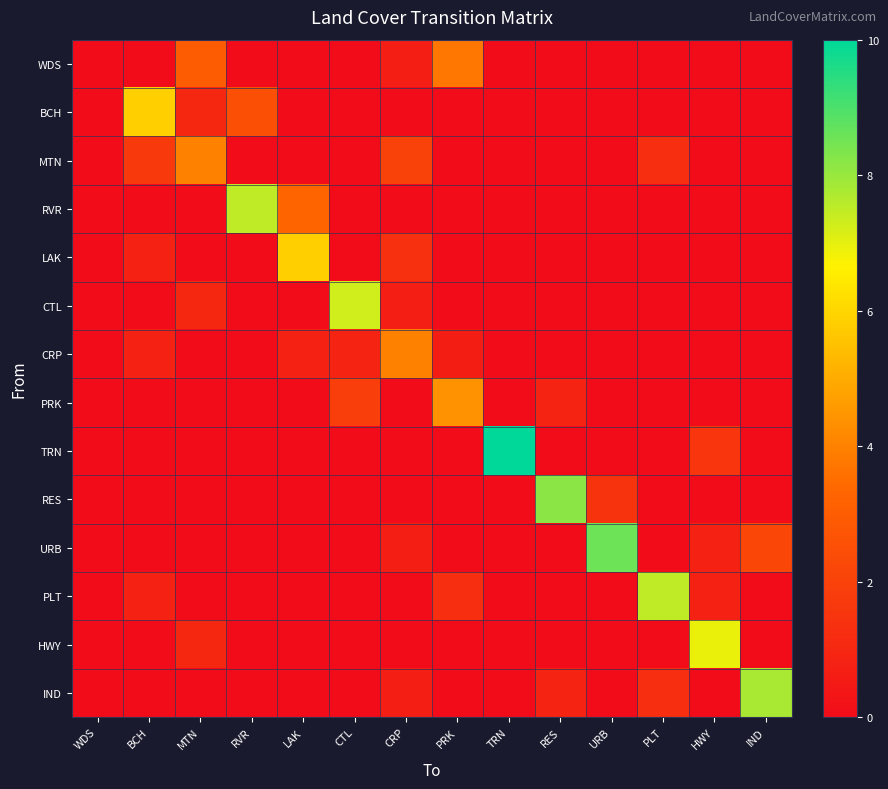

Reading right to left, what are all the values shown in this chart?

WDS: IND=0.0	HWY=0.0	PLT=0.0	URB=0.0	RES=0.0	TRN=0.0	PRK=3.8	CRP=0.7	CTL=0.0	LAK=0.0	RVR=0.0	MTN=3.0	BCH=0.0	WDS=0.0
BCH: IND=0.0	HWY=0.0	PLT=0.0	URB=0.0	RES=0.0	TRN=0.0	PRK=0.0	CRP=0.0	CTL=0.0	LAK=0.0	RVR=2.5	MTN=1.0	BCH=5.8	WDS=0.0
MTN: IND=0.0	HWY=0.0	PLT=1.2	URB=0.0	RES=0.0	TRN=0.0	PRK=0.0	CRP=2.0	CTL=0.0	LAK=0.0	RVR=0.0	MTN=4.0	BCH=1.7	WDS=0.0
RVR: IND=0.0	HWY=0.0	PLT=0.0	URB=0.0	RES=0.0	TRN=0.0	PRK=0.0	CRP=0.0	CTL=0.0	LAK=3.3	RVR=7.5	MTN=0.0	BCH=0.0	WDS=0.0
LAK: IND=0.0	HWY=0.0	PLT=0.0	URB=0.0	RES=0.0	TRN=0.0	PRK=0.0	CRP=1.3	CTL=0.0	LAK=5.8	RVR=0.0	MTN=0.0	BCH=0.8	WDS=0.0
CTL: IND=0.0	HWY=0.0	PLT=0.0	URB=0.0	RES=0.0	TRN=0.0	PRK=0.0	CRP=0.7	CTL=7.3	LAK=0.0	RVR=0.0	MTN=1.0	BCH=0.0	WDS=0.0
CRP: IND=0.0	HWY=0.0	PLT=0.0	URB=0.0	RES=0.0	TRN=0.0	PRK=0.6	CRP=4.0	CTL=0.9	LAK=0.8	RVR=0.0	MTN=0.0	BCH=0.8	WDS=0.0
PRK: IND=0.0	HWY=0.0	PLT=0.0	URB=0.0	RES=0.9	TRN=0.0	PRK=4.4	CRP=0.0	CTL=1.8	LAK=0.0	RVR=0.0	MTN=0.0	BCH=0.0	WDS=0.0
TRN: IND=0.0	HWY=1.5	PLT=0.0	URB=0.0	RES=0.0	TRN=10.0	PRK=0.0	CRP=0.0	CTL=0.0	LAK=0.0	RVR=0.0	MTN=0.0	BCH=0.0	WDS=0.0
RES: IND=0.0	HWY=0.0	PLT=0.0	URB=1.4	RES=8.2	TRN=0.0	PRK=0.0	CRP=0.0	CTL=0.0	LAK=0.0	RVR=0.0	MTN=0.0	BCH=0.0	WDS=0.0
URB: IND=2.2	HWY=0.8	PLT=0.0	URB=8.6	RES=0.0	TRN=0.0	PRK=0.0	CRP=0.7	CTL=0.0	LAK=0.0	RVR=0.0	MTN=0.0	BCH=0.0	WDS=0.0
PLT: IND=0.0	HWY=0.8	PLT=7.5	URB=0.0	RES=0.0	TRN=0.0	PRK=1.2	CRP=0.0	CTL=0.0	LAK=0.0	RVR=0.0	MTN=0.0	BCH=0.8	WDS=0.0
HWY: IND=0.0	HWY=6.9	PLT=0.0	URB=0.0	RES=0.0	TRN=0.0	PRK=0.0	CRP=0.0	CTL=0.0	LAK=0.0	RVR=0.0	MTN=1.0	BCH=0.0	WDS=0.0
IND: IND=7.8	HWY=0.0	PLT=1.2	URB=0.0	RES=0.9	TRN=0.0	PRK=0.0	CRP=0.7	CTL=0.0	LAK=0.0	RVR=0.0	MTN=0.0	BCH=0.0	WDS=0.0